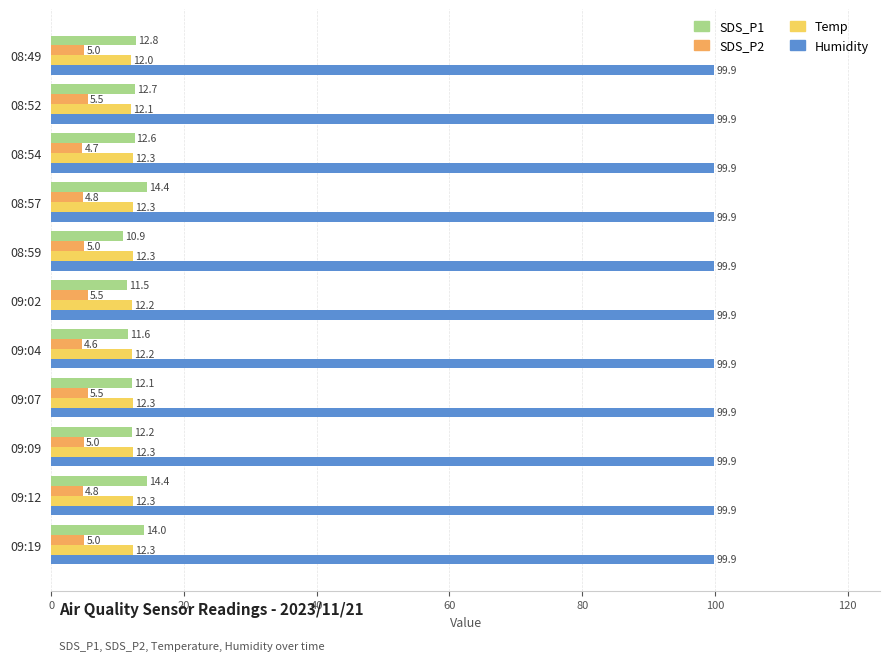

The SDS_P1 series shows 12.6 at 08:54. True or false?

True